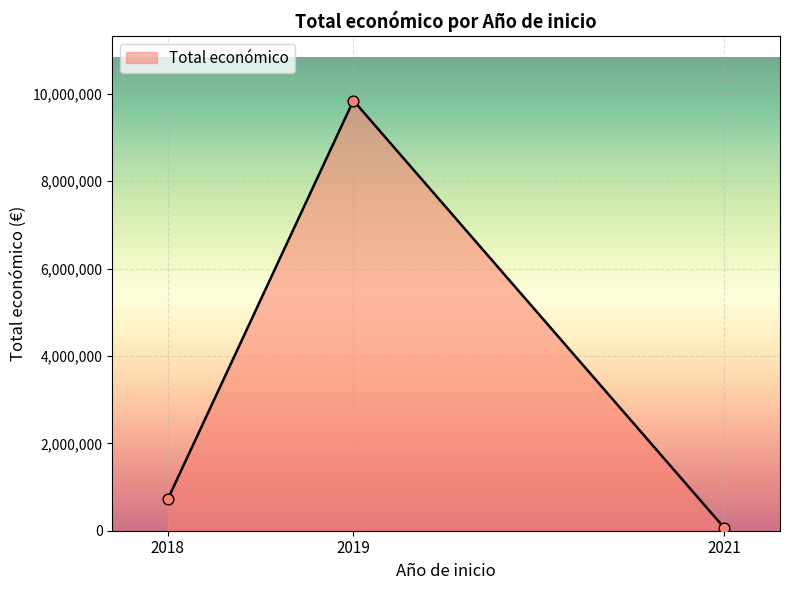

Which has a higher value, 2021 or 2018?

2018